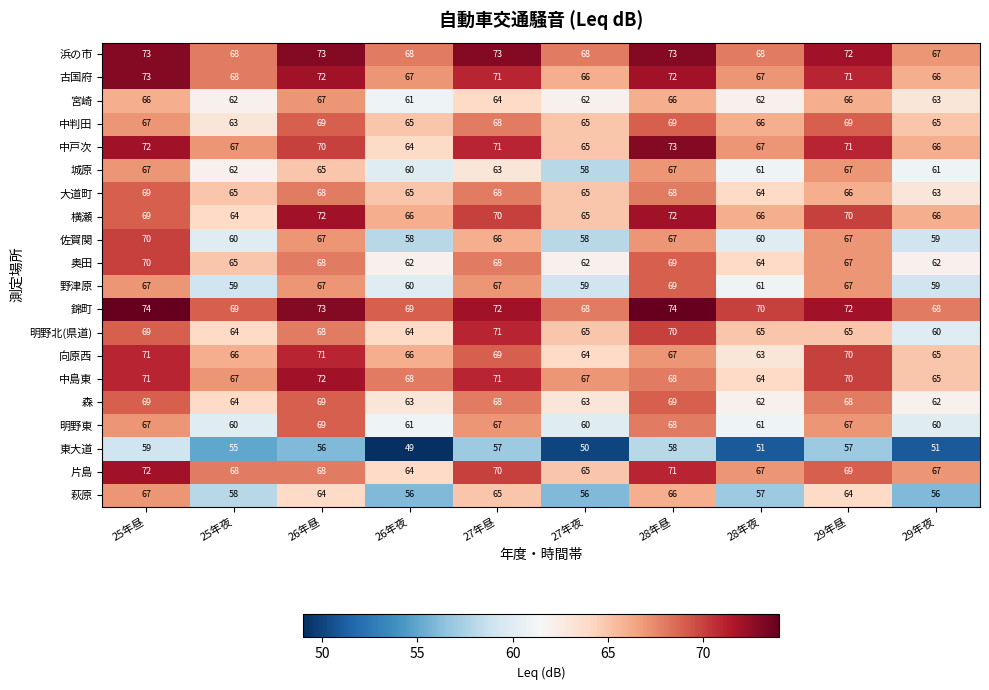

Count the 横瀬 values in the range 66 to 70.

6